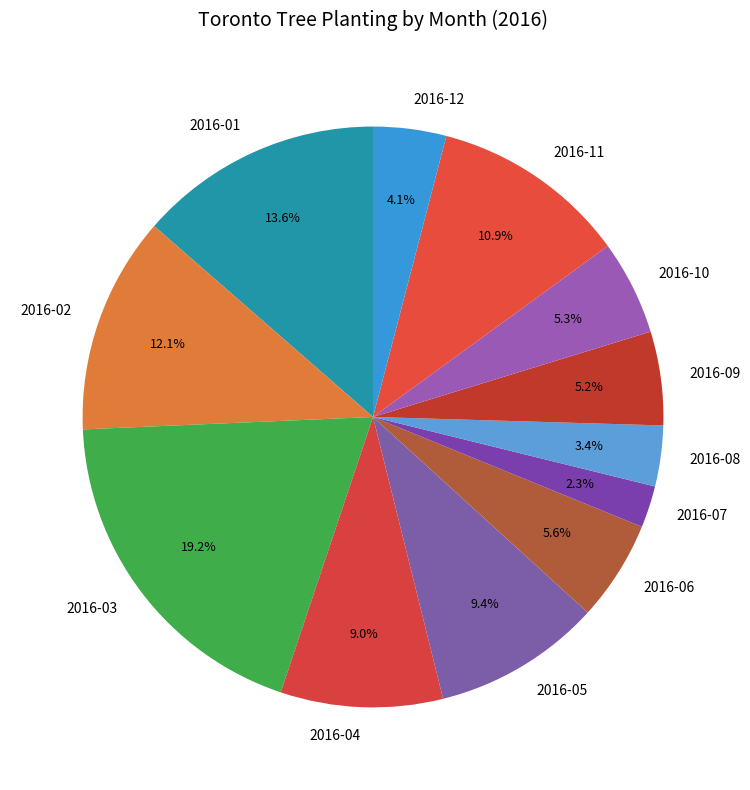

Is it true that 2016-09 is 5% of the pie?

True